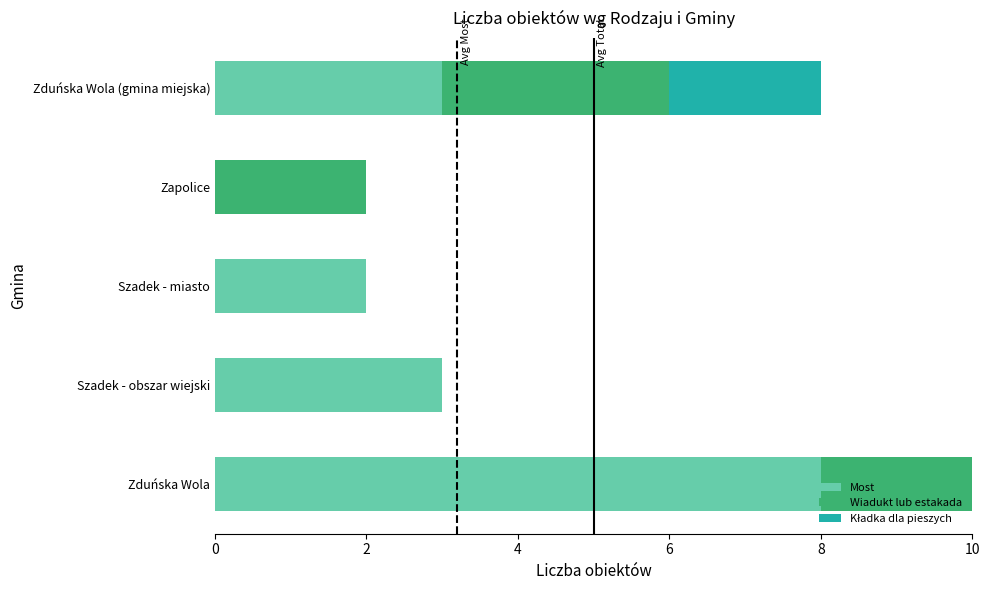

At which category is the sum across all series the highest?

Zduńska Wola